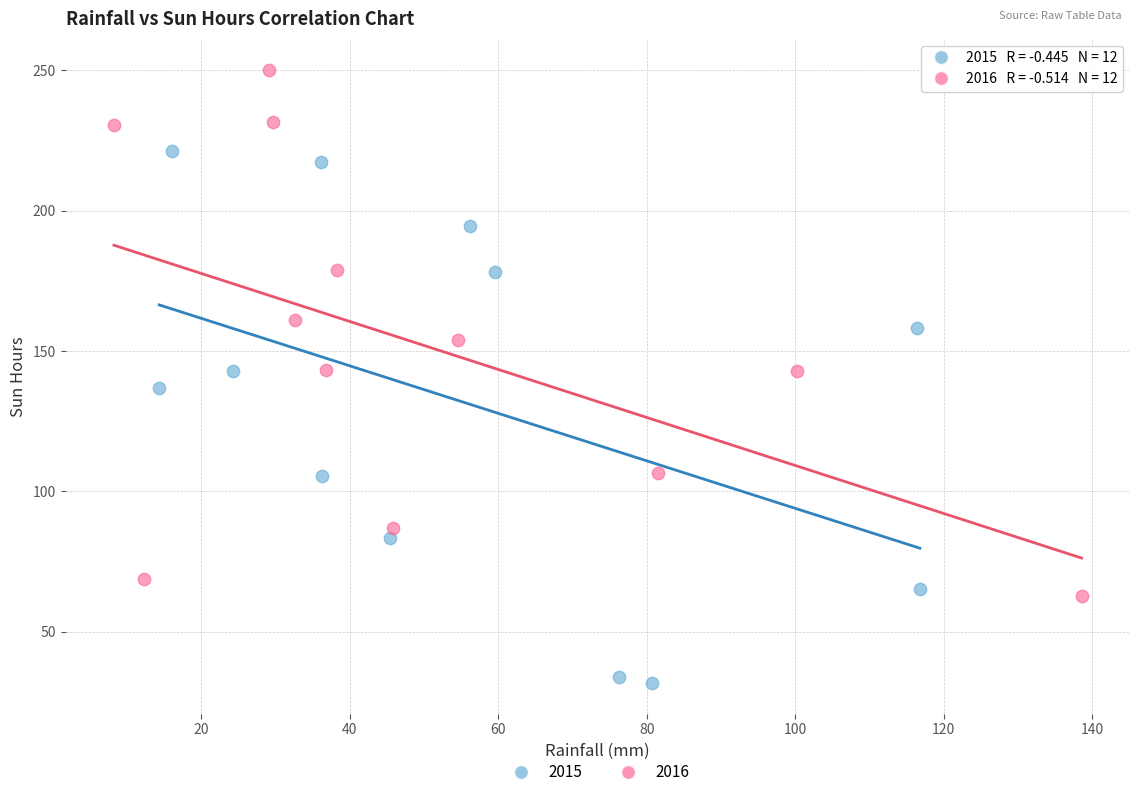

What are all the series names shown in the legend?

2015, 2016